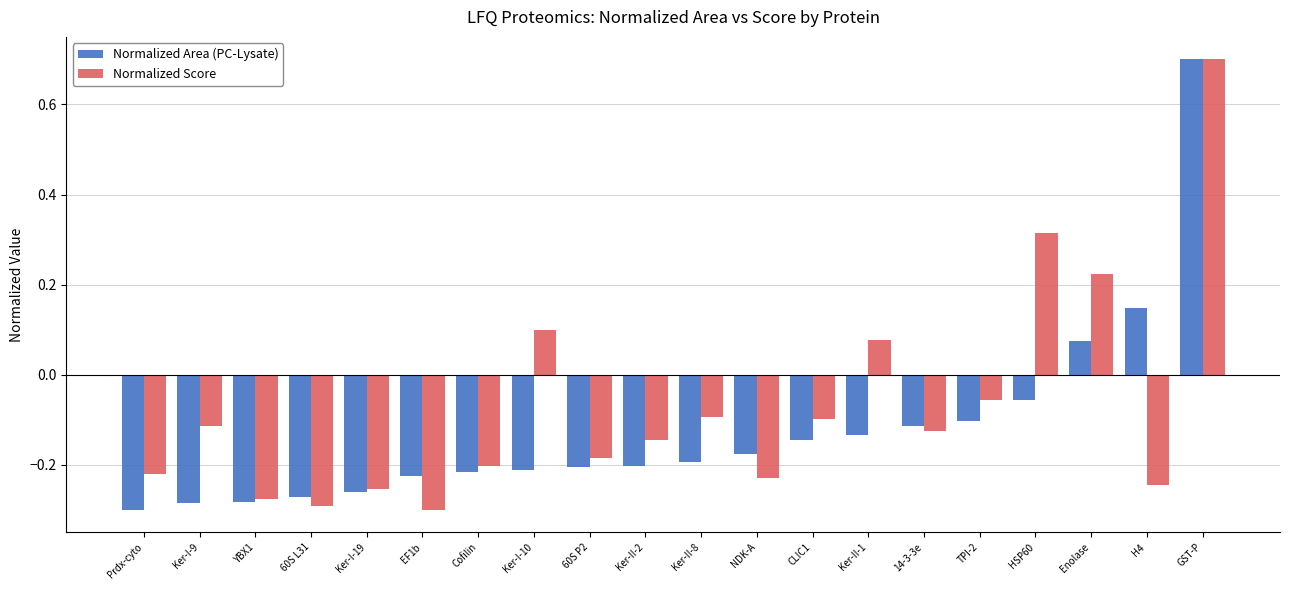

At which label does Normalized Area (PC-Lysate) reach its peak?

GST-P